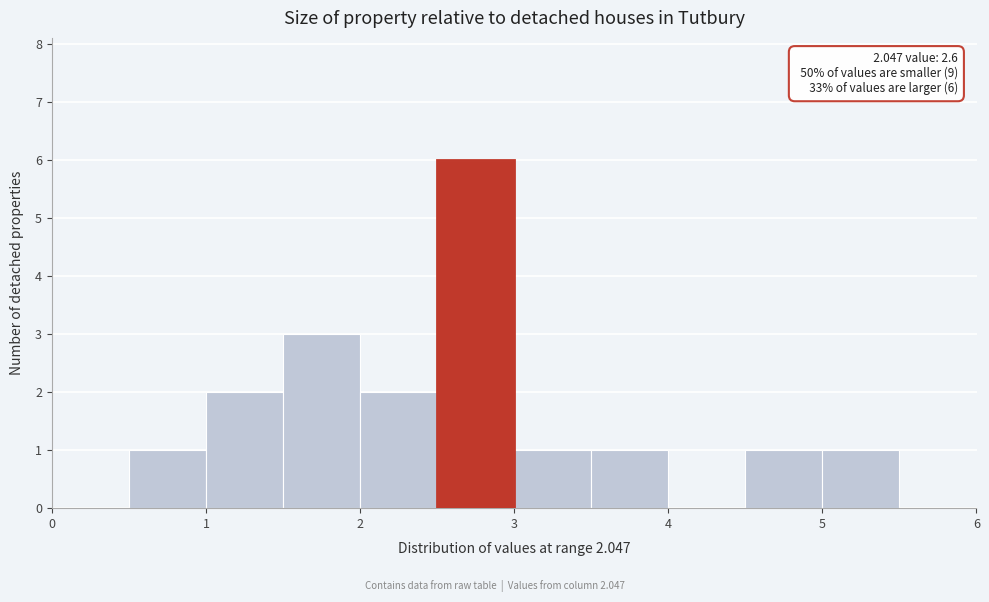

Over which range of the x-axis is the bar tallest?

2.5 to 3.0